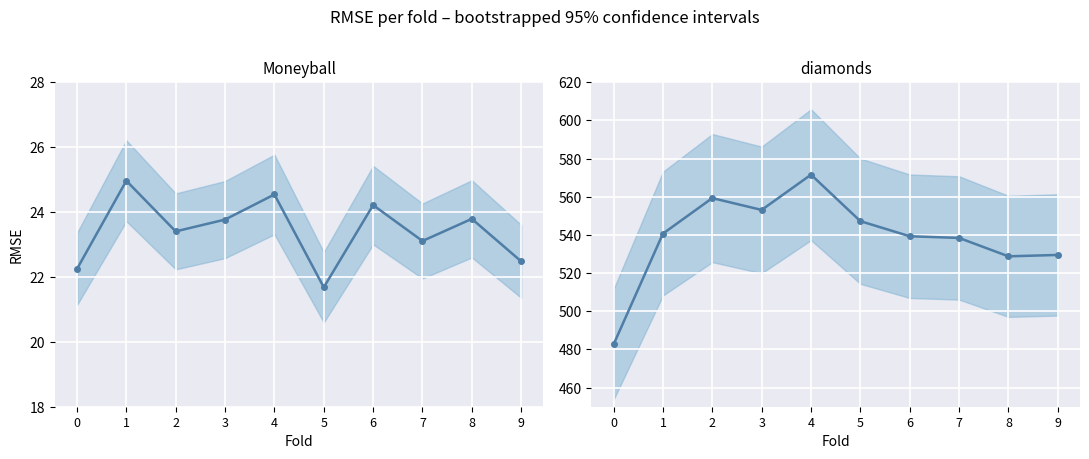

Which series has the largest range (max minus min)?

diamonds (RMSE)